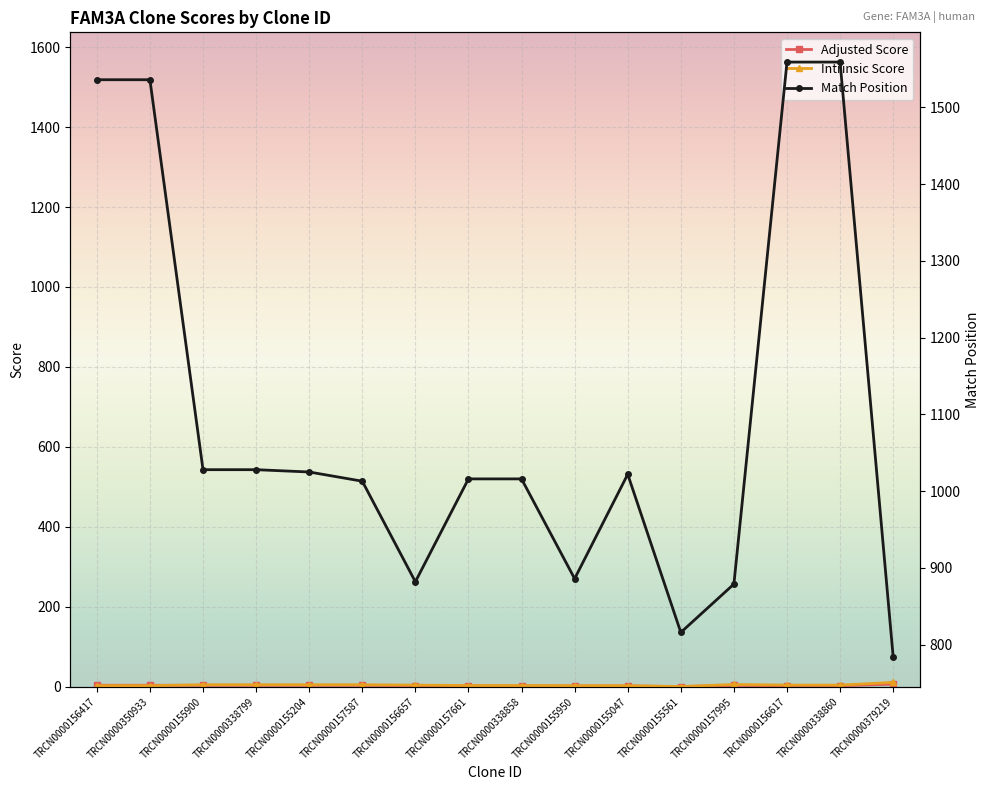

What is the spread (max minus min) of values at TRCN0000350933?

1533.4